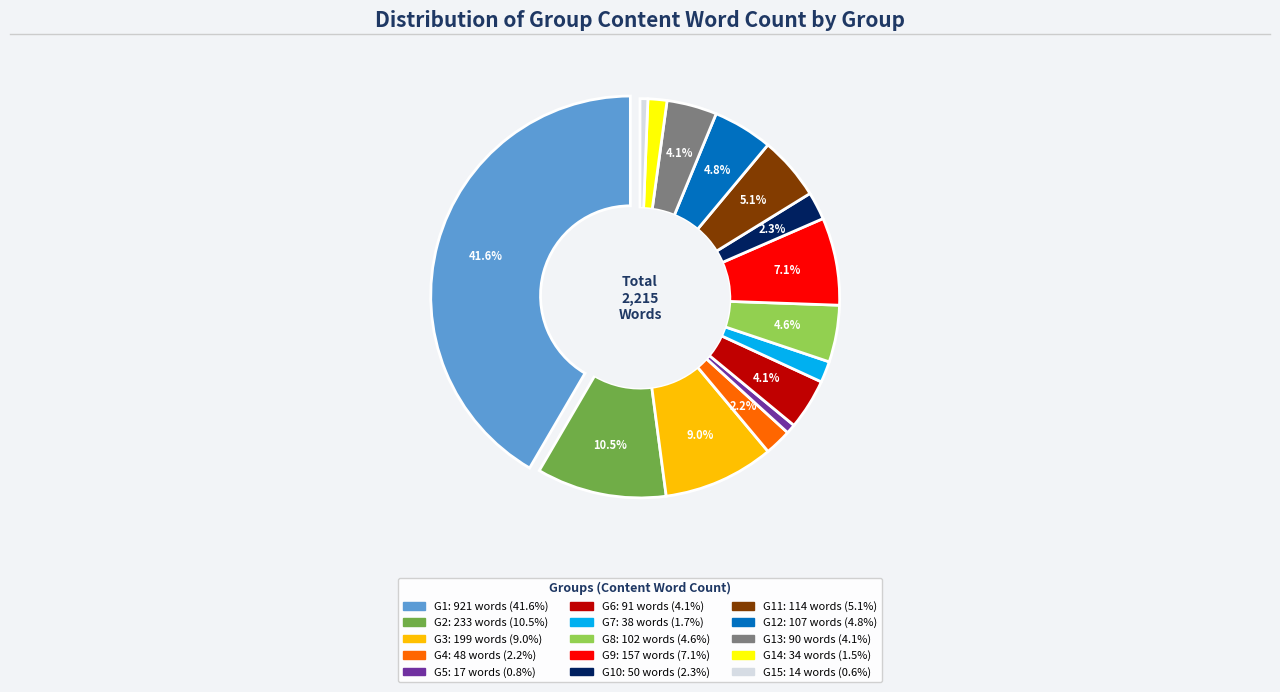

Rank the categories by value from lowest to highest.

G15, G5, G14, G7, G4, G10, G13, G6, G8, G12, G11, G9, G3, G2, G1